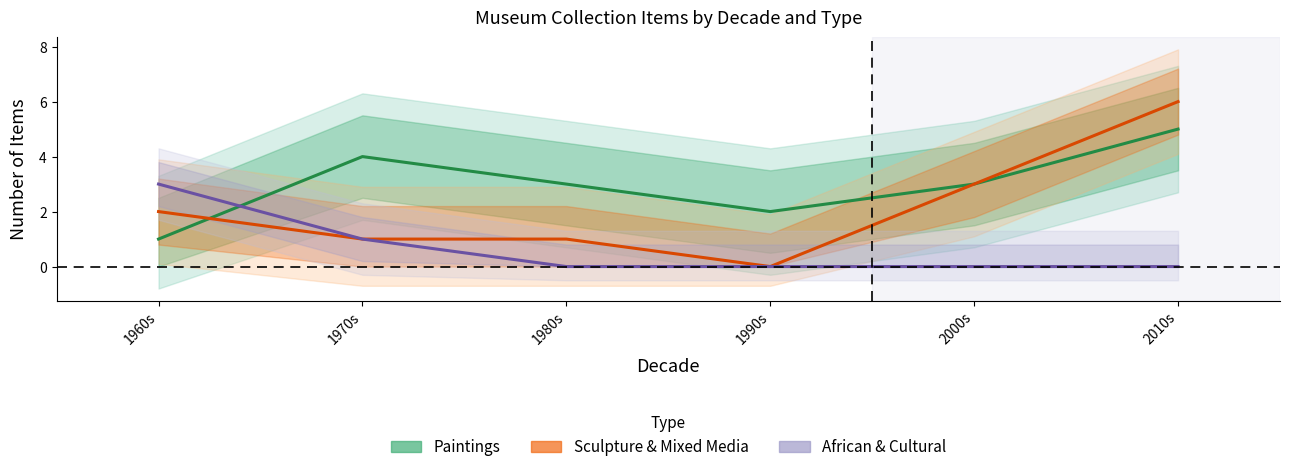

List the series in order of their overall mean, highest first.

Paintings, Sculpture & Mixed Media, African & Cultural